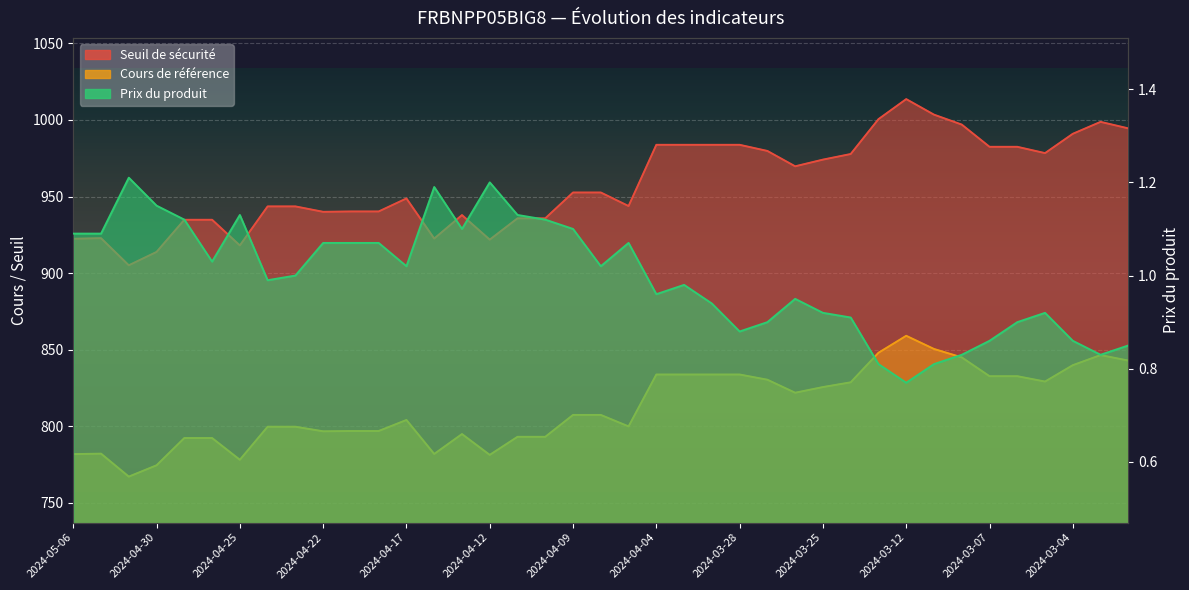

At which category does Cours de référence reach its first local peak?

2024-05-03